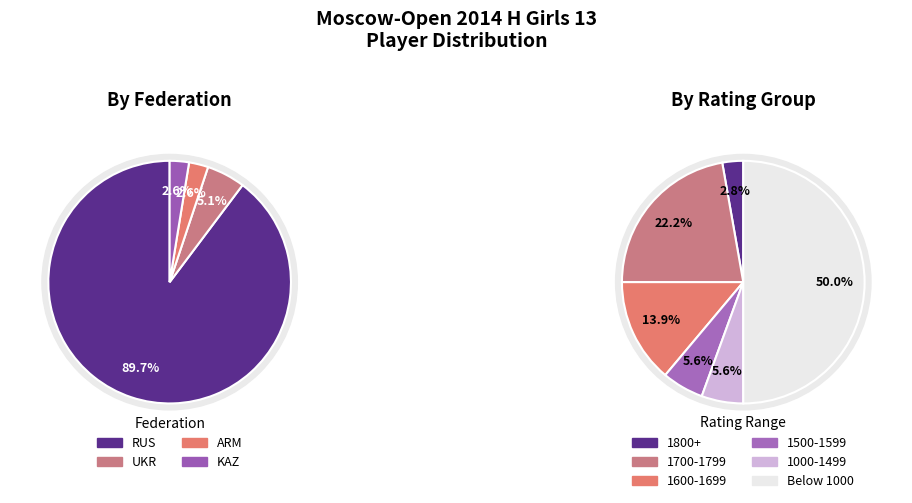

What is the smallest slice in the pie chart?

ARM